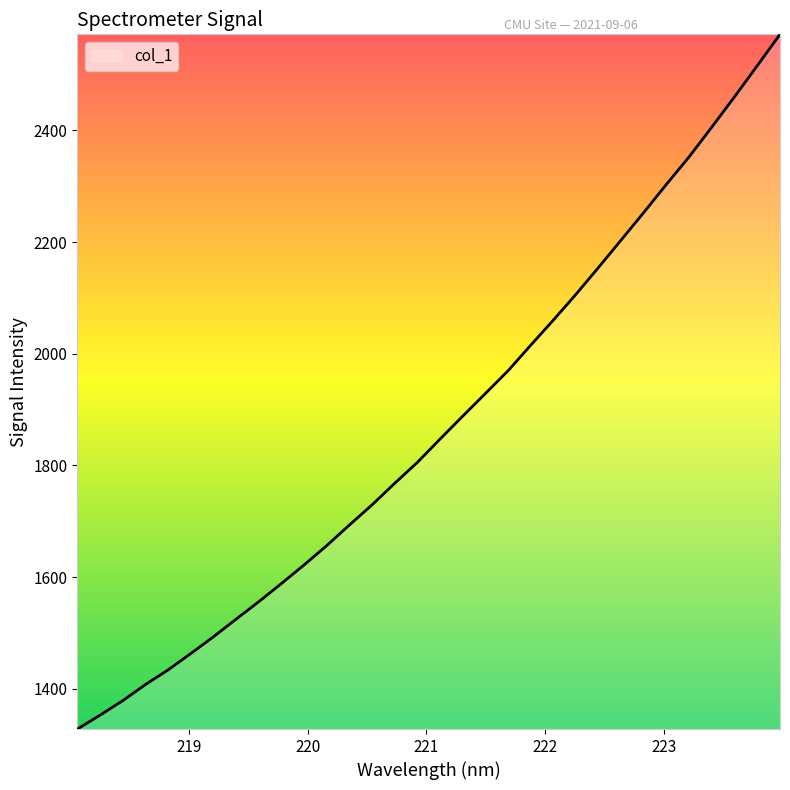

What is the maximum value shown in the chart?

2572.1